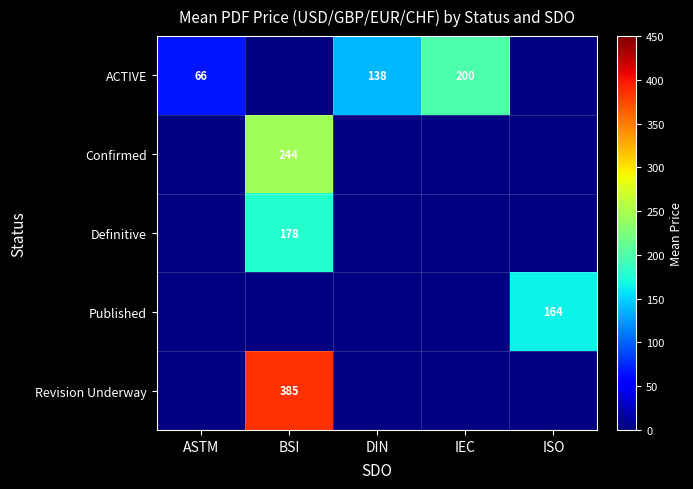

Which category has the lowest value across all series?

ASTM